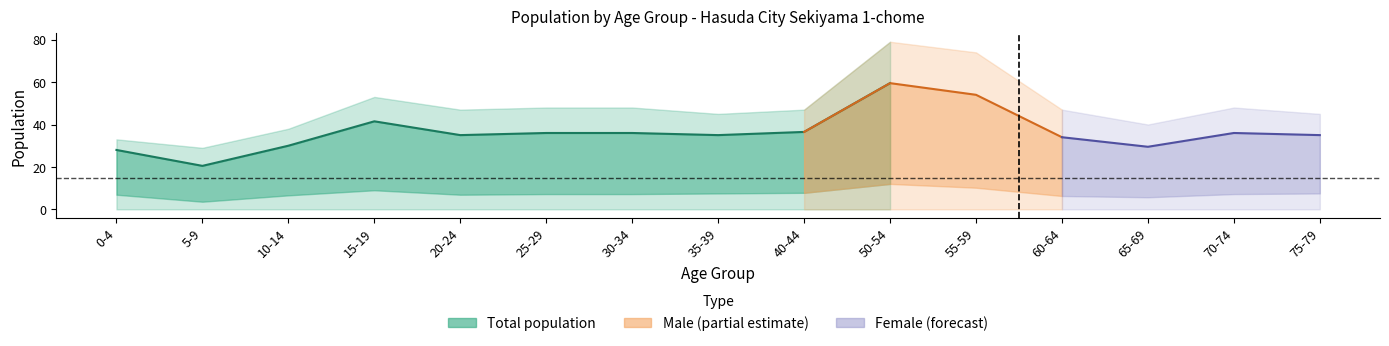

Which category has the lowest value across all series?

5-9